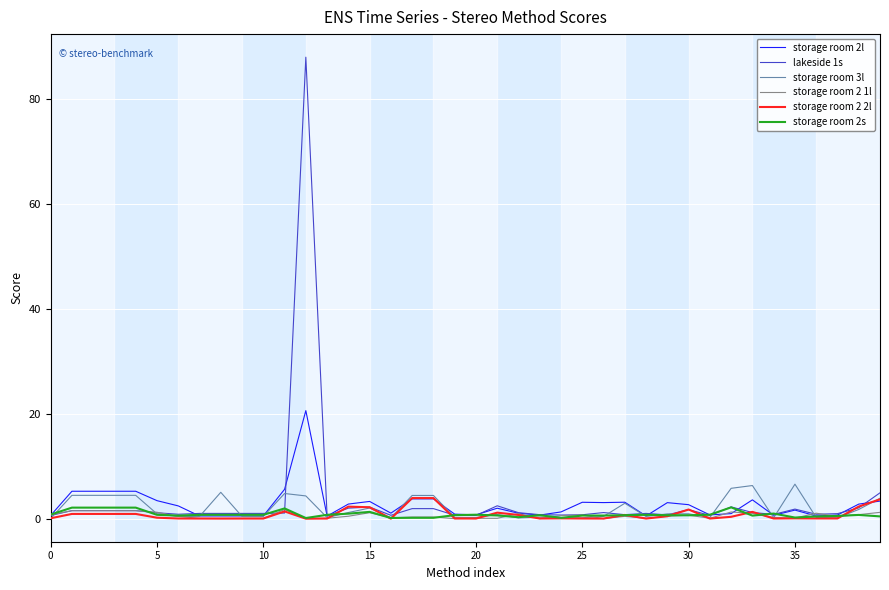

Which series has the largest total across all categories?

lakeside 1s